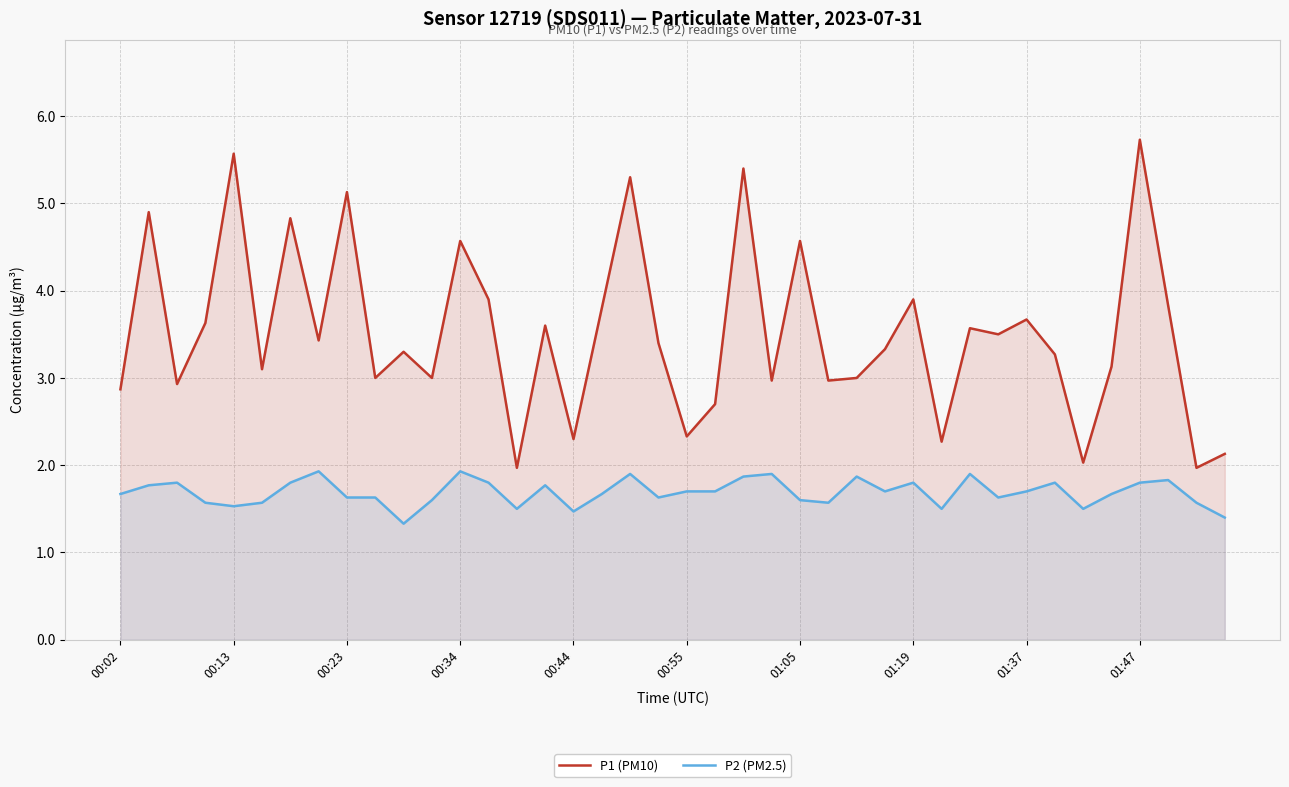

True or false: P2 (PM2.5) and P1 (PM10) cross at least once.

False